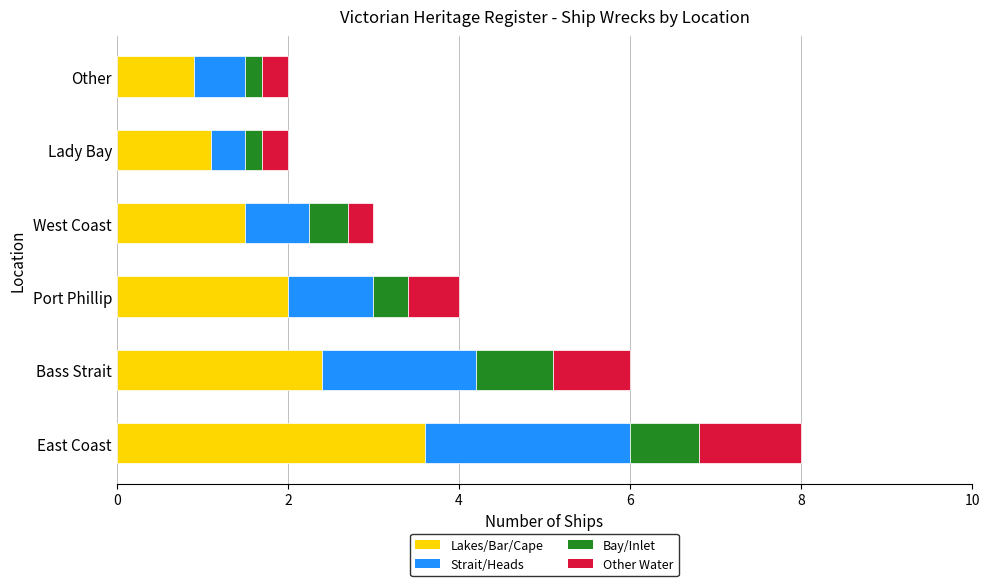

What is the total value across all series at Bass Strait?

6.0